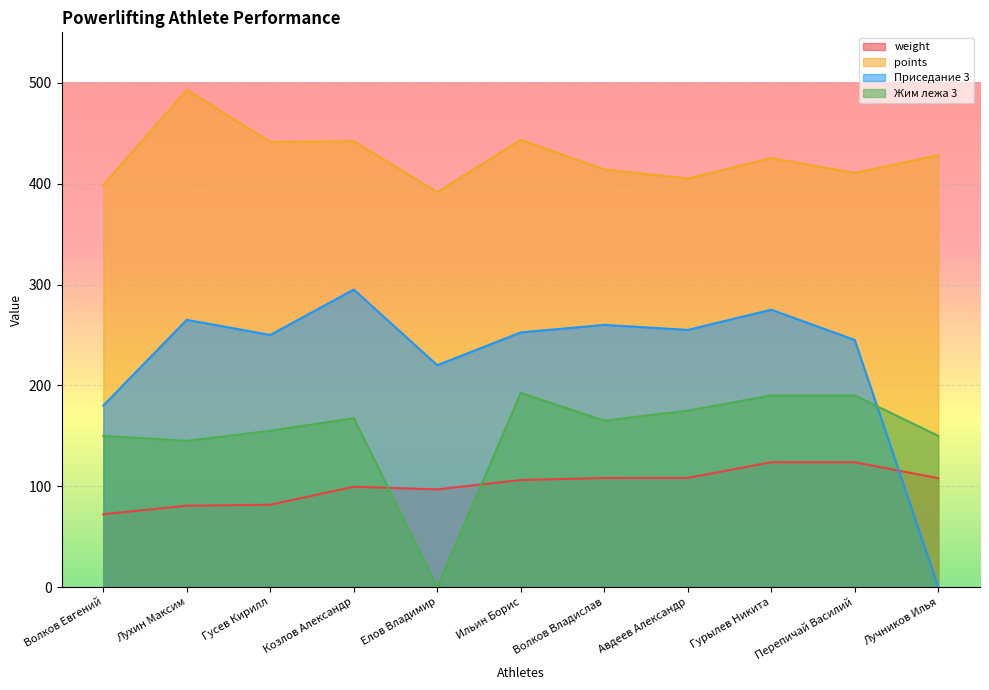

Between Лухин Максим and Авдеев Александр, which series saw the biggest shift?

points